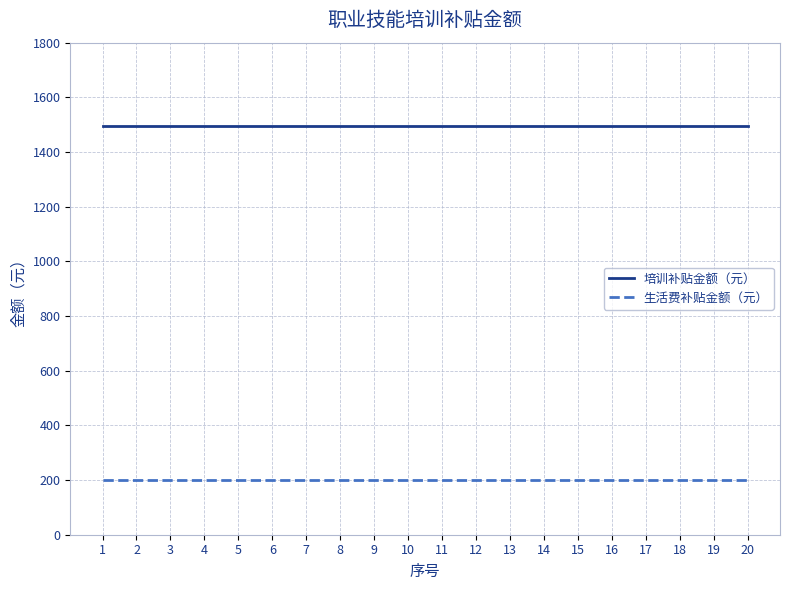

What is the difference between the highest and lowest values at 11?

1296